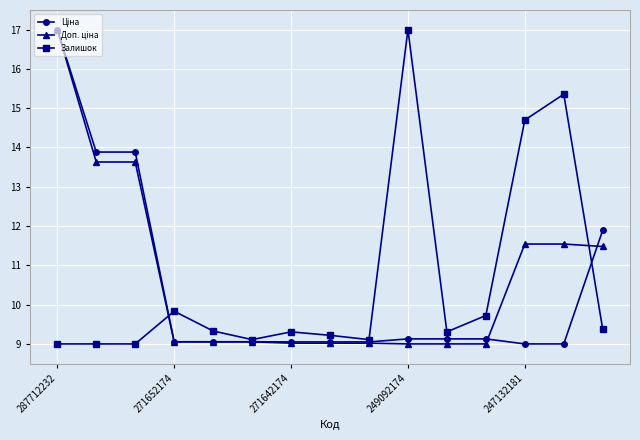

What is the maximum value shown in the chart?

17.0